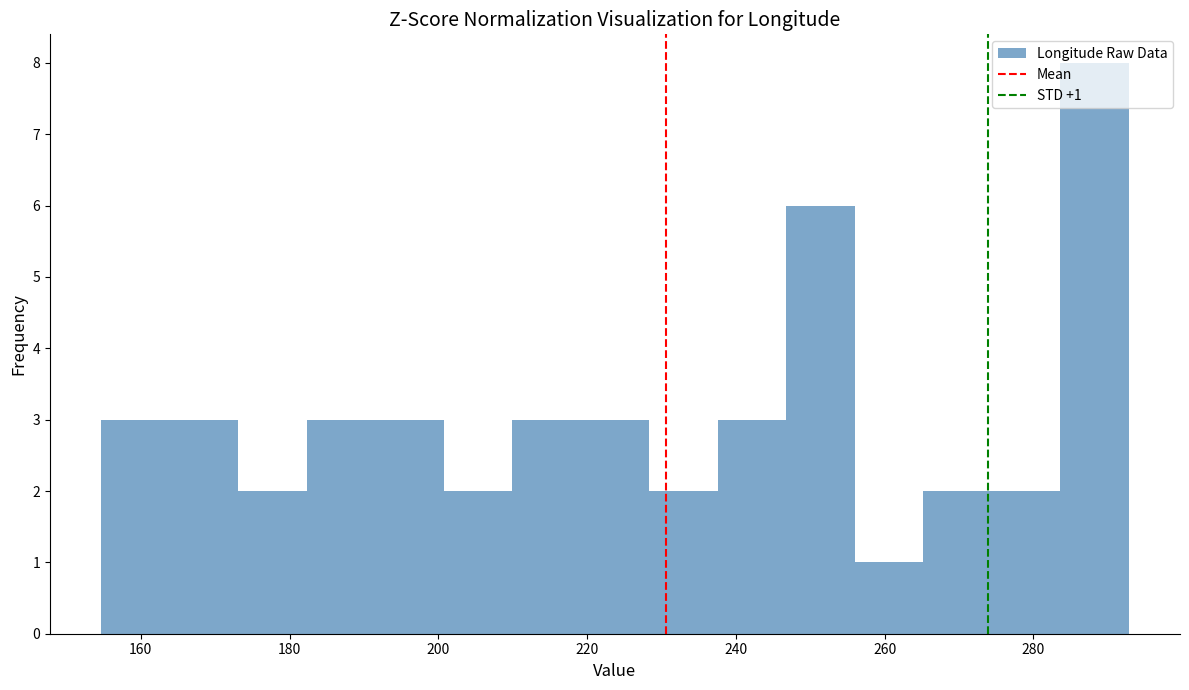

Over which range of the x-axis is the bar tallest?

284 to 292